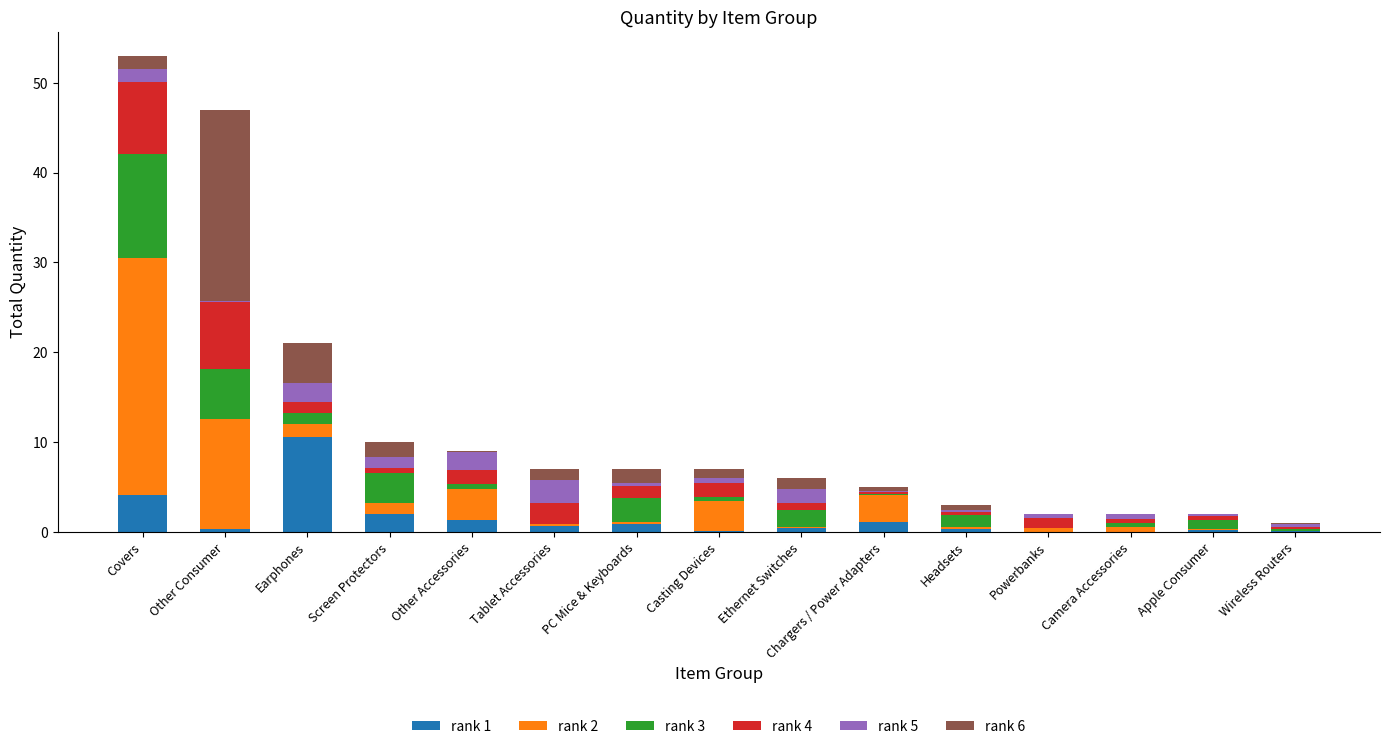

At which label does rank 1 reach its peak?

Earphones